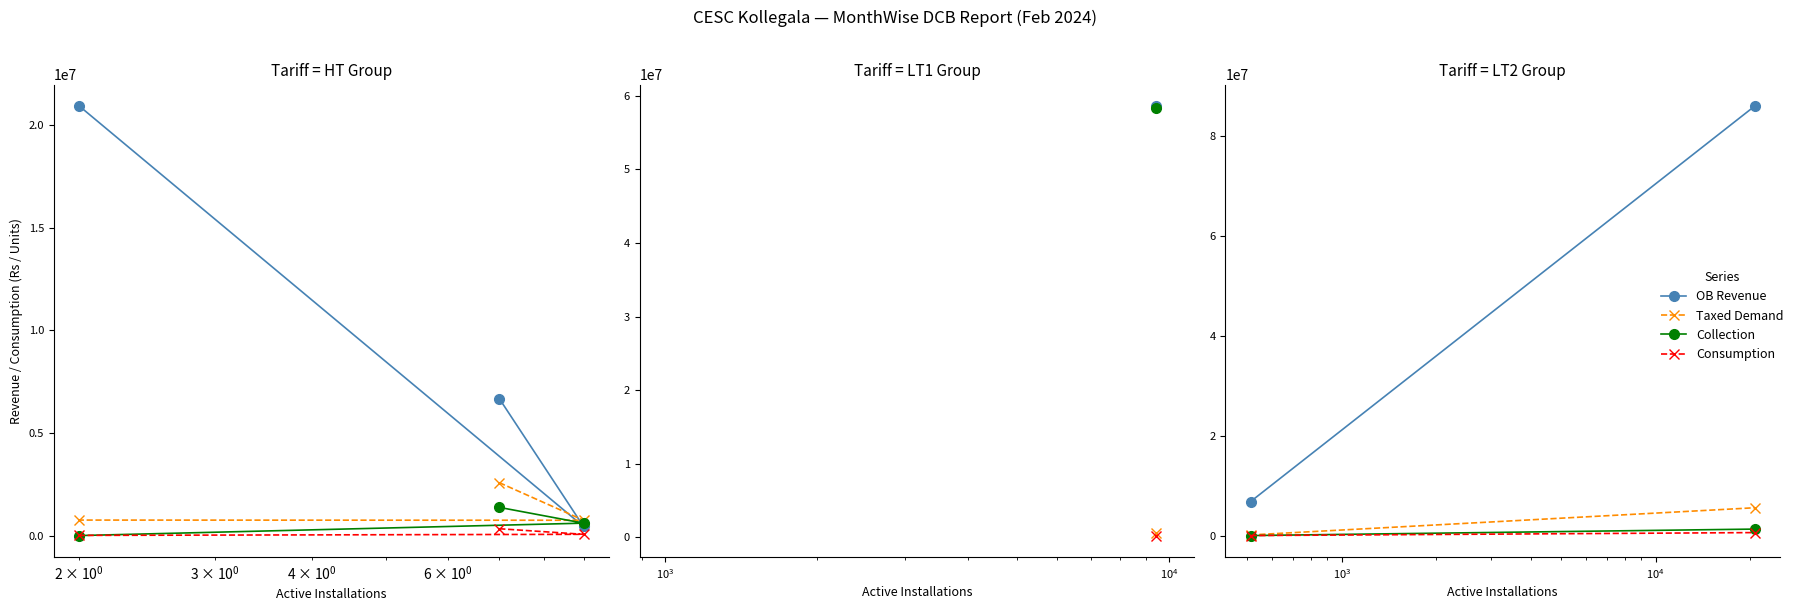

At how many categories does at least one series exceed 57596363?

1